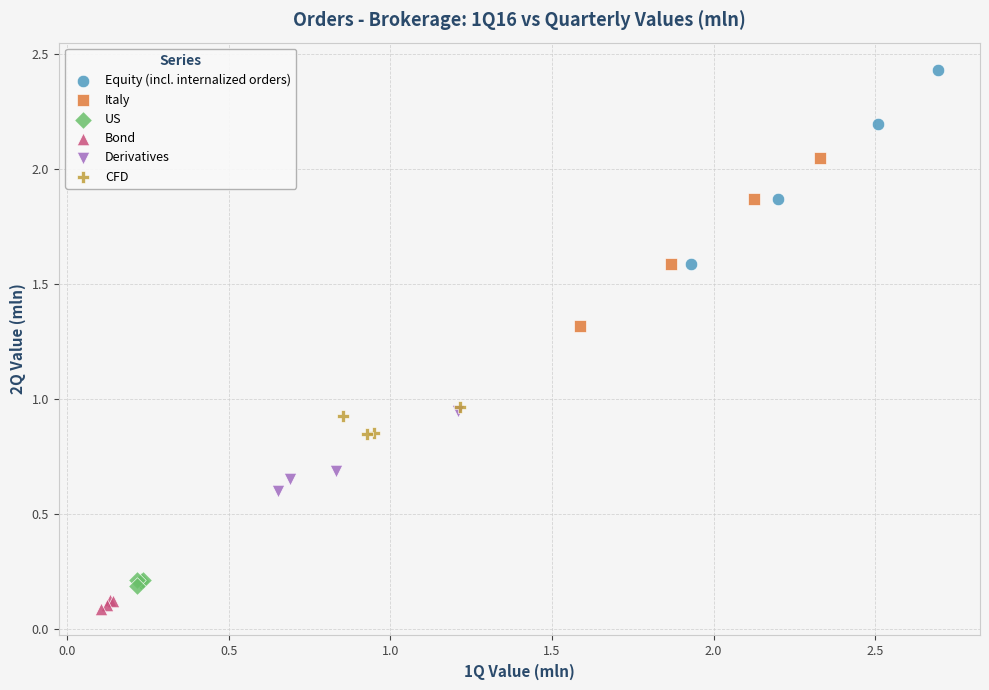

Which series contains the lowest Y value?

Bond